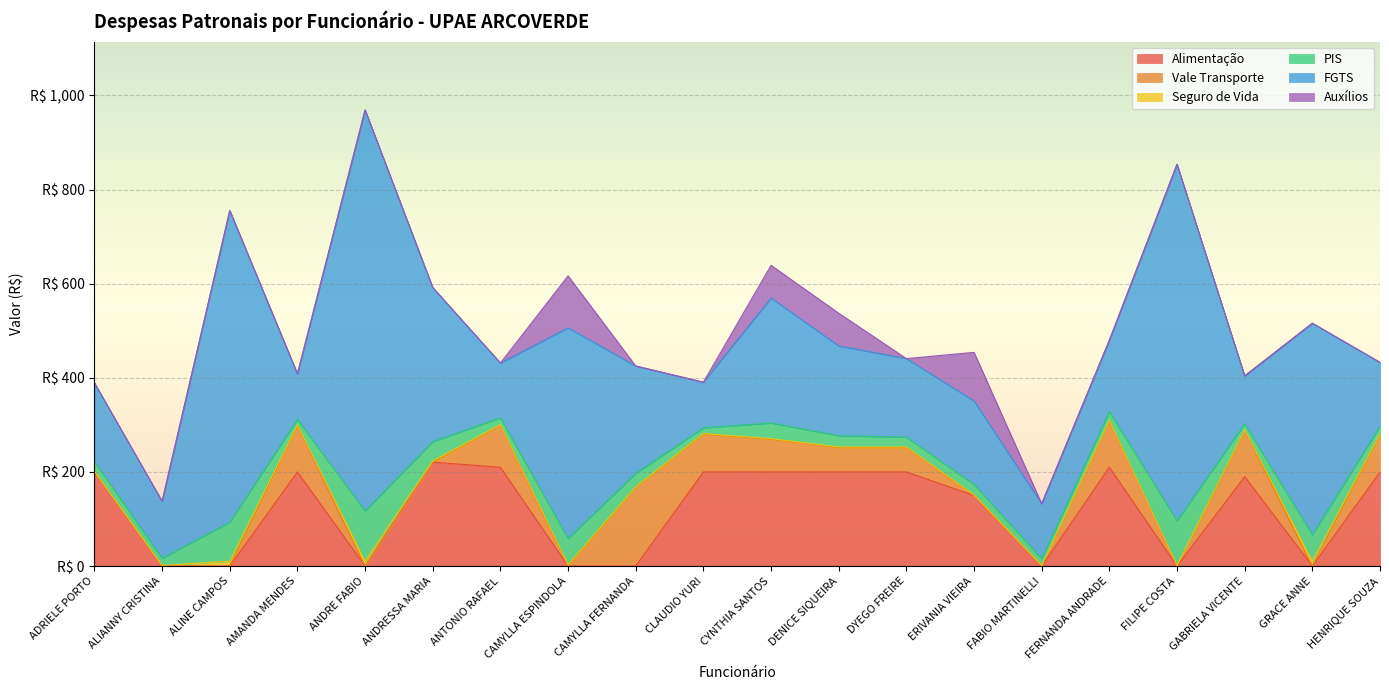

At which label does Vale Transporte reach its peak?

CAMYLLA FERNANDA